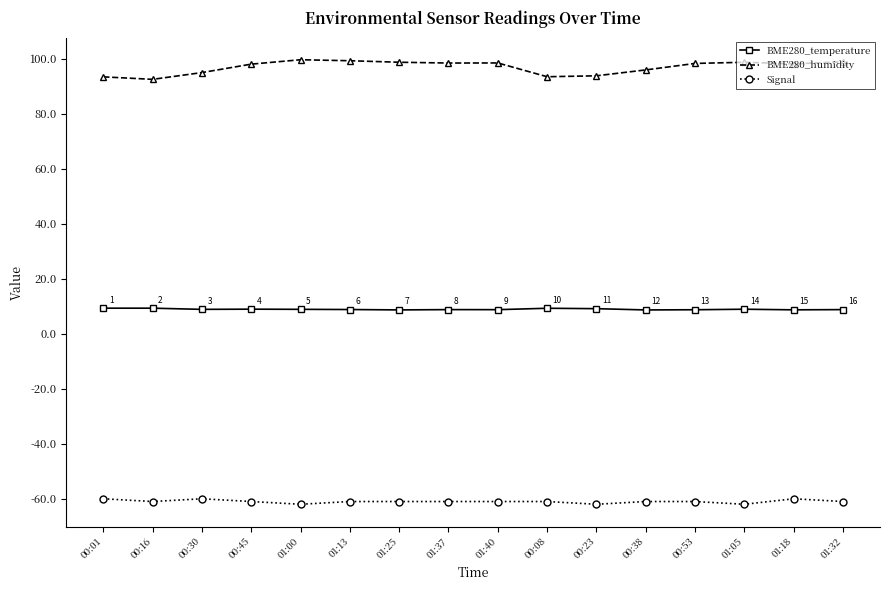

True or false: BME280_humidity and BME280_temperature cross at least once.

False